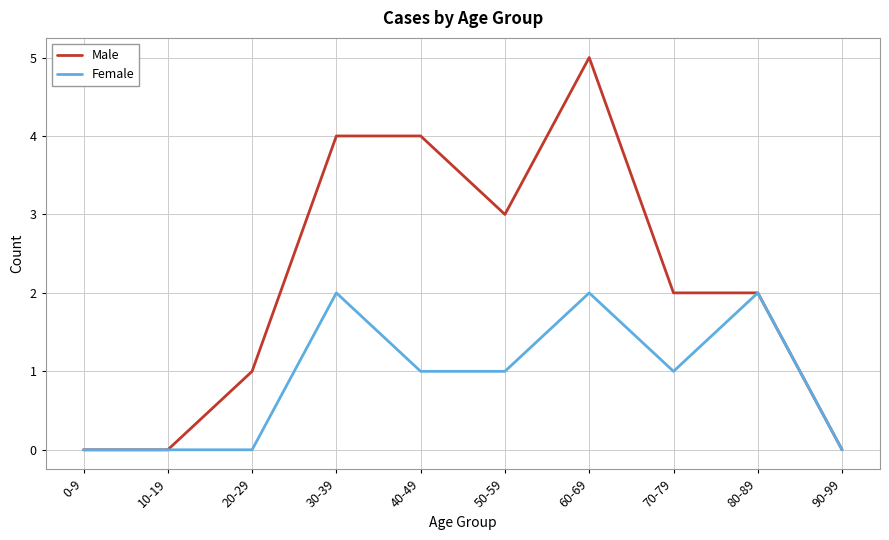

True or false: Female has a value of 0 at 10-19.

True